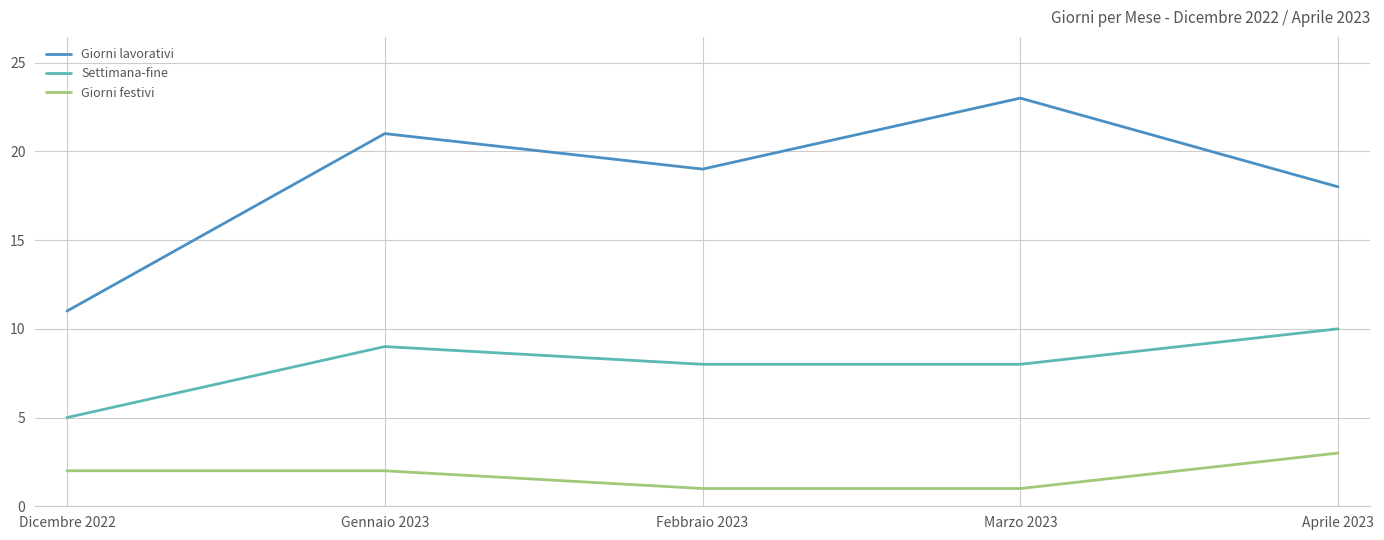

What is the difference between the second highest and minimum values in the Settimana-fine series?

4